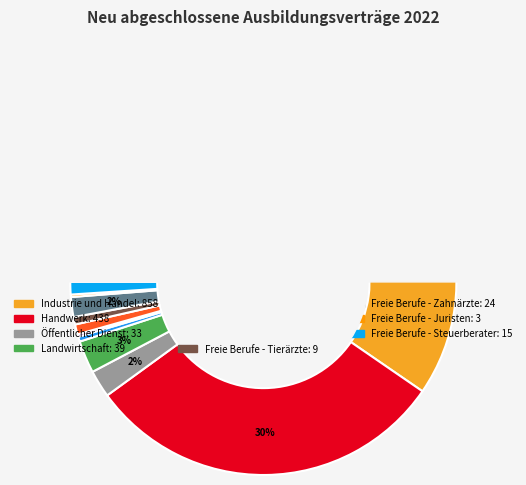

How many slices are in this pie chart?

11